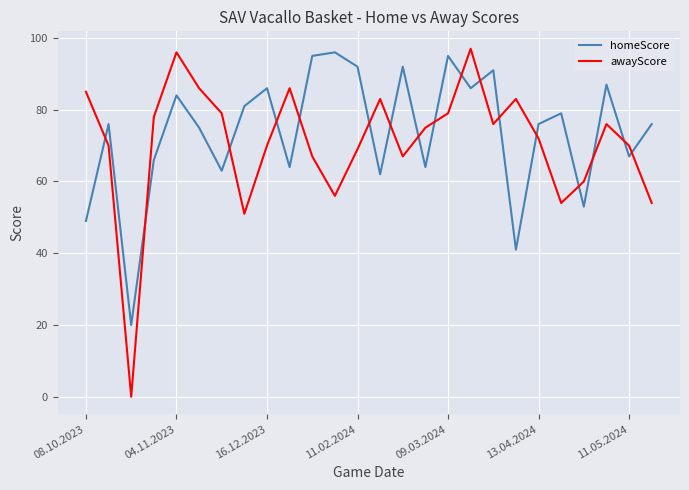

Which series has the largest range (max minus min)?

awayScore